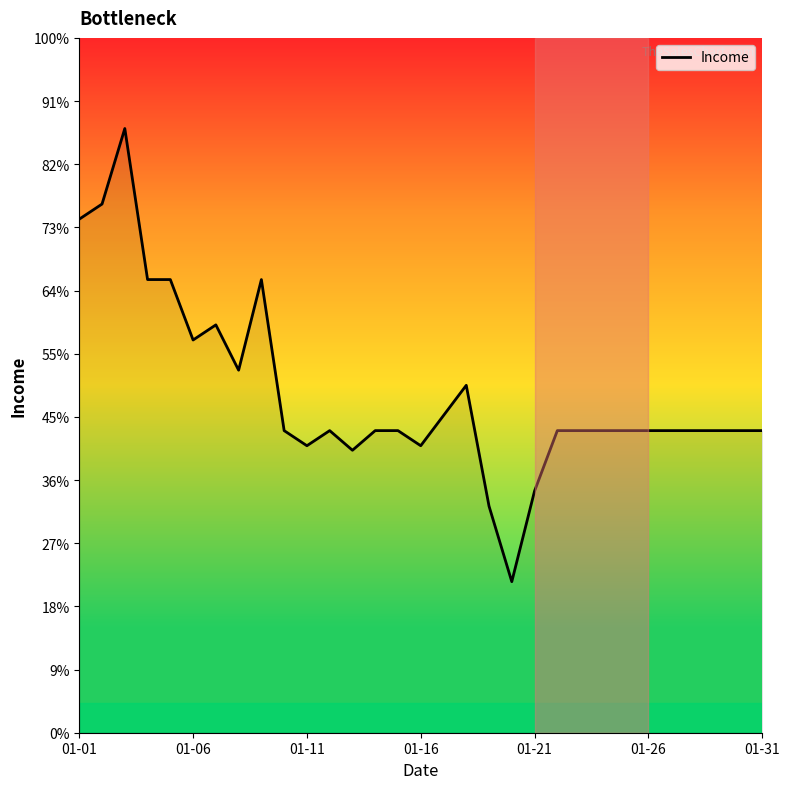

Does the chart have visible grid lines?

No